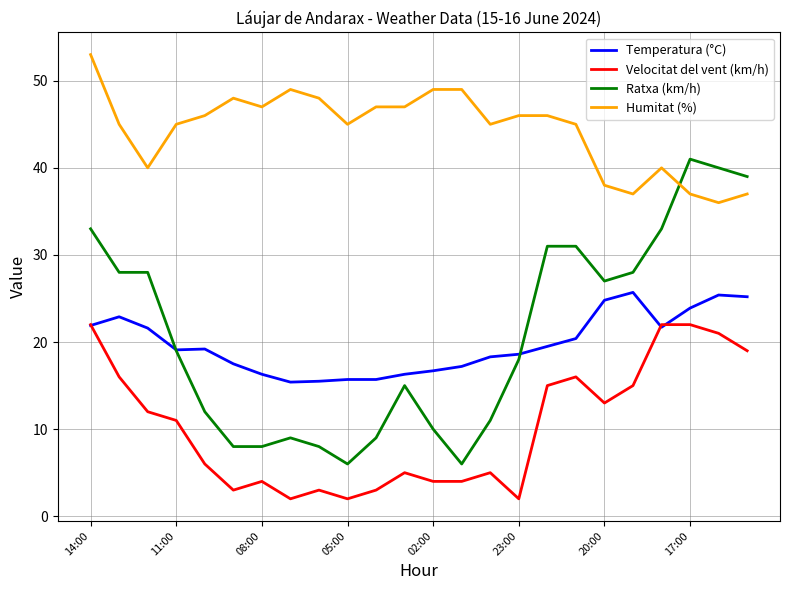

Which series has the largest total across all categories?

Humitat (%)